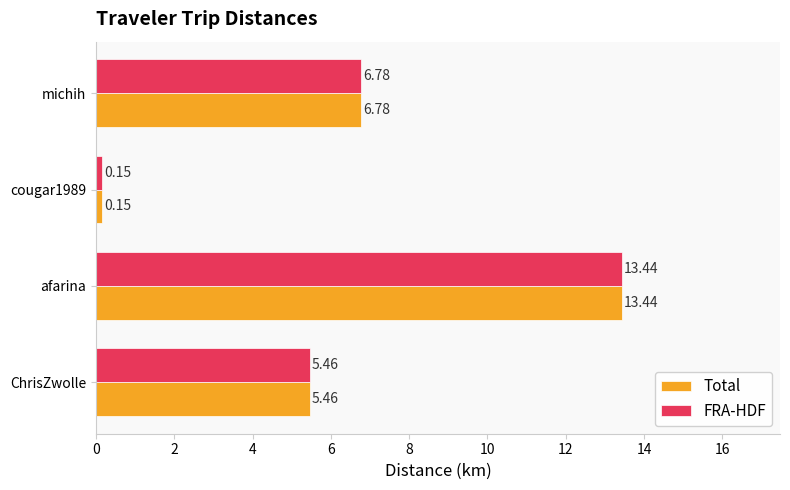

At which category is the sum across all series the highest?

afarina